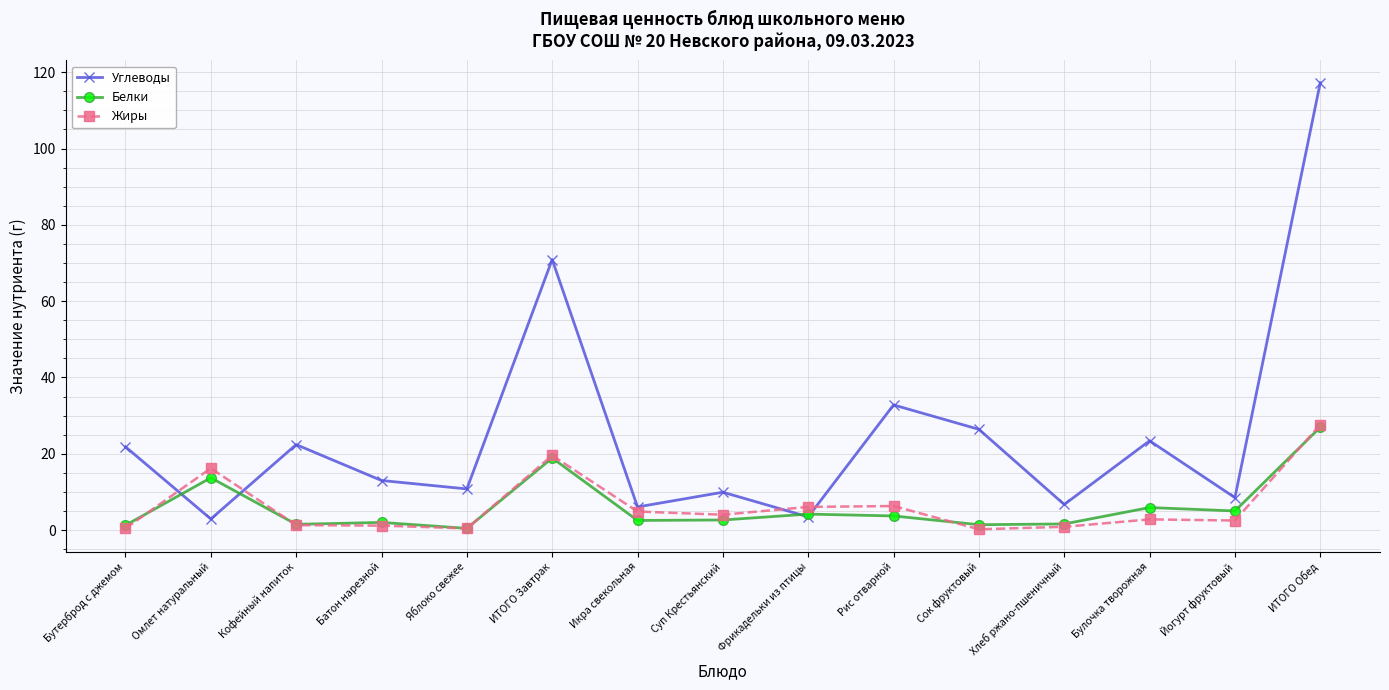

What is the average value of the Углеводы series?

25.1